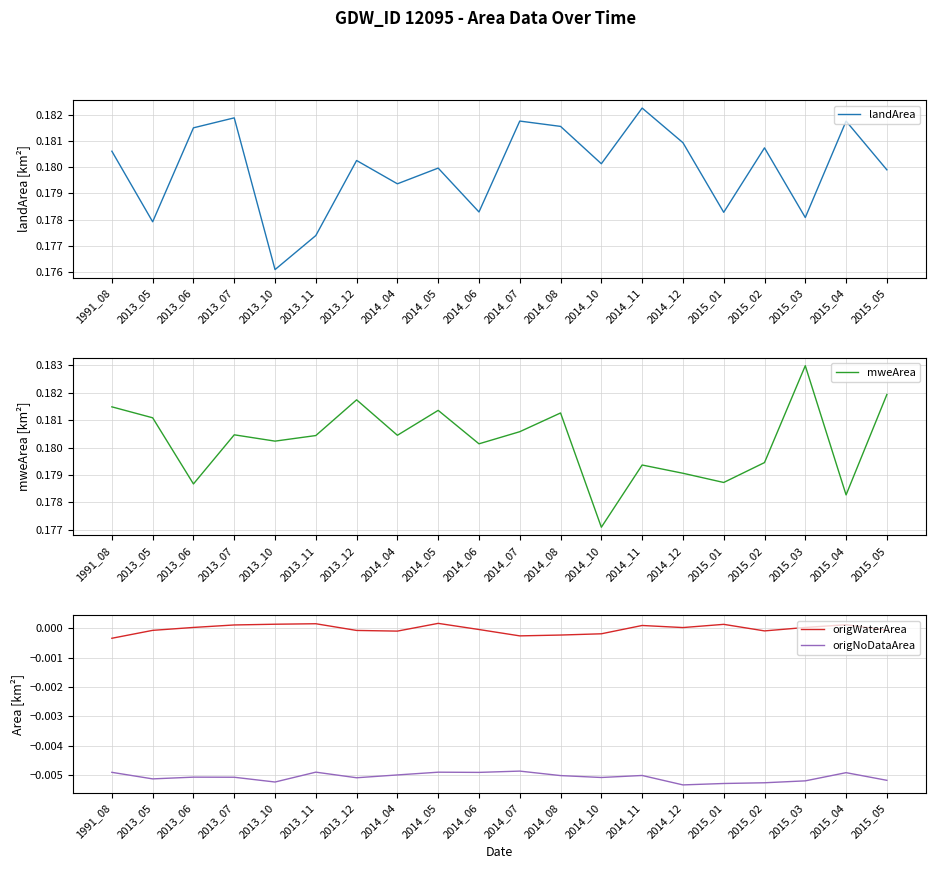

How many mweArea values are between 0 and 1?

20